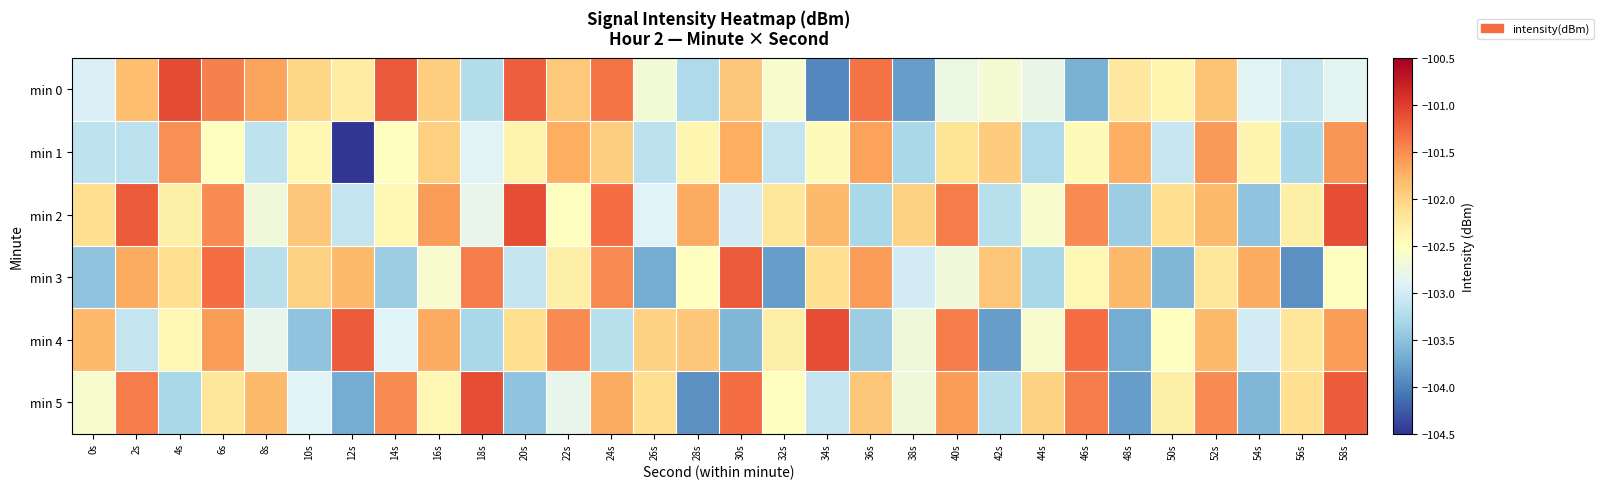

Reading left to right, what are all the values shown in this chart?

min 0: 0s=-102.9	2s=-101.8	4s=-101.1	6s=-101.4	8s=-101.6	10s=-102.0	12s=-102.3	14s=-101.2	16s=-102.0	18s=-103.2	20s=-101.2	22s=-101.9	24s=-101.4	26s=-102.7	28s=-103.3	30s=-101.9	32s=-102.6	34s=-104.0	36s=-101.3	38s=-103.8	40s=-102.8	42s=-102.6	44s=-102.8	46s=-103.6	48s=-102.2	50s=-102.4	52s=-101.9	54s=-102.9	56s=-103.1	58s=-102.9
min 1: 0s=-103.1	2s=-103.2	4s=-101.5	6s=-102.5	8s=-103.1	10s=-102.4	12s=-104.5	14s=-102.5	16s=-102.0	18s=-102.9	20s=-102.4	22s=-101.7	24s=-102.0	26s=-103.2	28s=-102.4	30s=-101.7	32s=-103.1	34s=-102.5	36s=-101.6	38s=-103.3	40s=-102.2	42s=-101.9	44s=-103.3	46s=-102.4	48s=-101.7	50s=-103.1	52s=-101.6	54s=-102.4	56s=-103.3	58s=-101.6
min 2: 0s=-102.1	2s=-101.2	4s=-102.3	6s=-101.5	8s=-102.7	10s=-101.9	12s=-103.1	14s=-102.4	16s=-101.6	18s=-102.8	20s=-101.1	22s=-102.5	24s=-101.3	26s=-102.9	28s=-101.7	30s=-103.0	32s=-102.2	34s=-101.8	36s=-103.3	38s=-102.0	40s=-101.4	42s=-103.2	44s=-102.6	46s=-101.5	48s=-103.4	50s=-102.1	52s=-101.8	54s=-103.5	56s=-102.3	58s=-101.1
min 3: 0s=-103.5	2s=-101.7	4s=-102.1	6s=-101.3	8s=-103.2	10s=-102.0	12s=-101.8	14s=-103.4	16s=-102.6	18s=-101.4	20s=-103.1	22s=-102.3	24s=-101.5	26s=-103.7	28s=-102.5	30s=-101.2	32s=-103.8	34s=-102.1	36s=-101.6	38s=-103.0	40s=-102.7	42s=-101.9	44s=-103.3	46s=-102.4	48s=-101.8	50s=-103.6	52s=-102.2	54s=-101.7	56s=-103.9	58s=-102.5
min 4: 0s=-101.8	2s=-103.1	4s=-102.4	6s=-101.6	8s=-102.8	10s=-103.5	12s=-101.2	14s=-102.9	16s=-101.7	18s=-103.3	20s=-102.1	22s=-101.5	24s=-103.2	26s=-102.0	28s=-101.9	30s=-103.6	32s=-102.3	34s=-101.1	36s=-103.4	38s=-102.7	40s=-101.4	42s=-103.8	44s=-102.6	46s=-101.3	48s=-103.7	50s=-102.5	52s=-101.8	54s=-103.0	56s=-102.2	58s=-101.6
min 5: 0s=-102.6	2s=-101.4	4s=-103.3	6s=-102.2	8s=-101.8	10s=-102.9	12s=-103.7	14s=-101.5	16s=-102.4	18s=-101.1	20s=-103.5	22s=-102.8	24s=-101.7	26s=-102.1	28s=-103.9	30s=-101.3	32s=-102.5	34s=-103.1	36s=-101.9	38s=-102.7	40s=-101.6	42s=-103.2	44s=-102.0	46s=-101.4	48s=-103.8	50s=-102.3	52s=-101.5	54s=-103.6	56s=-102.1	58s=-101.2